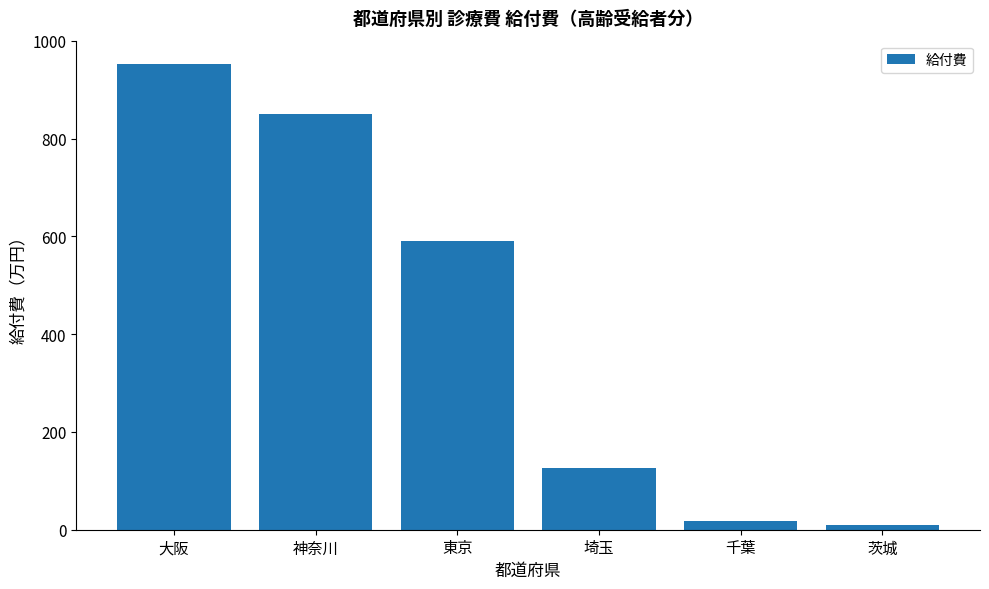

What is the sum of the values at 東京 and 神奈川?

1441.5